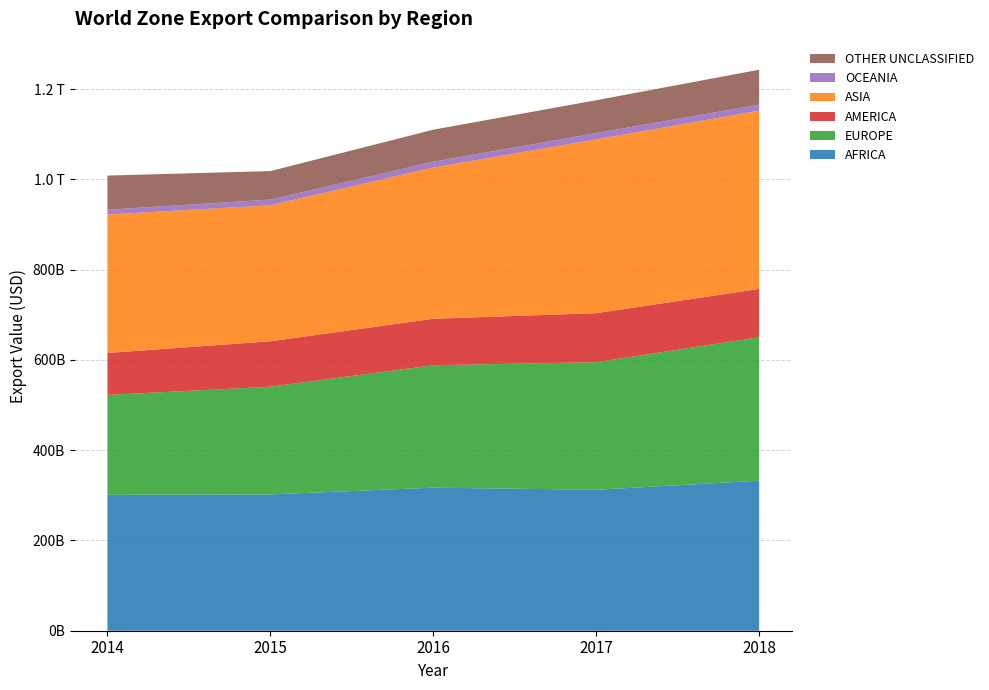

What is the difference between the second highest and minimum values in the EUROPE series?

61375422487